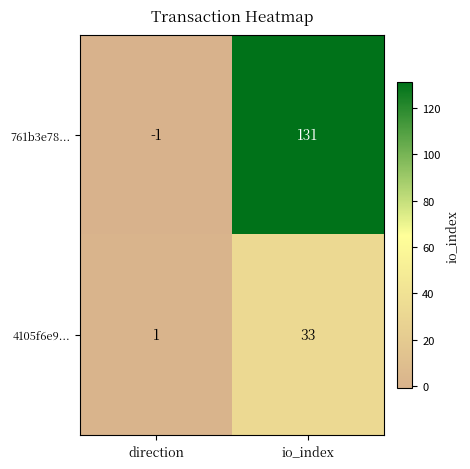

What is the sum of the 4105f6e9... values at direction and io_index?

34